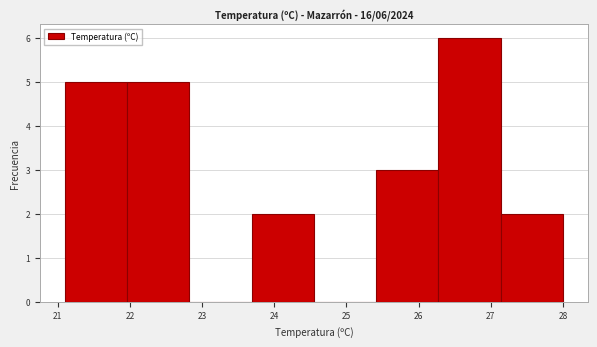

Which range on the x-axis has the tallest bar?

26.3 to 27.1